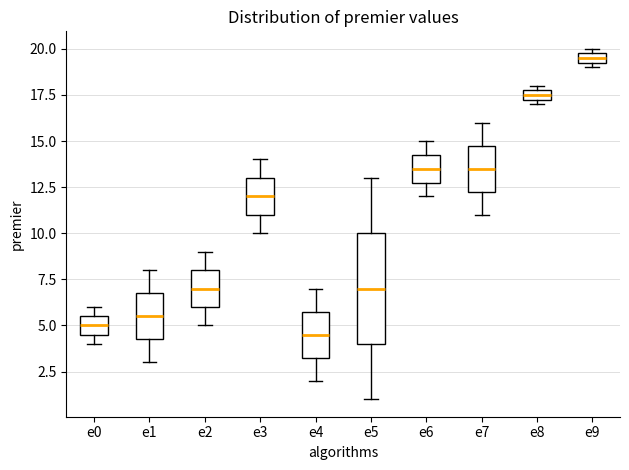

Which box is the tallest, from its lower edge to its upper edge?

e5